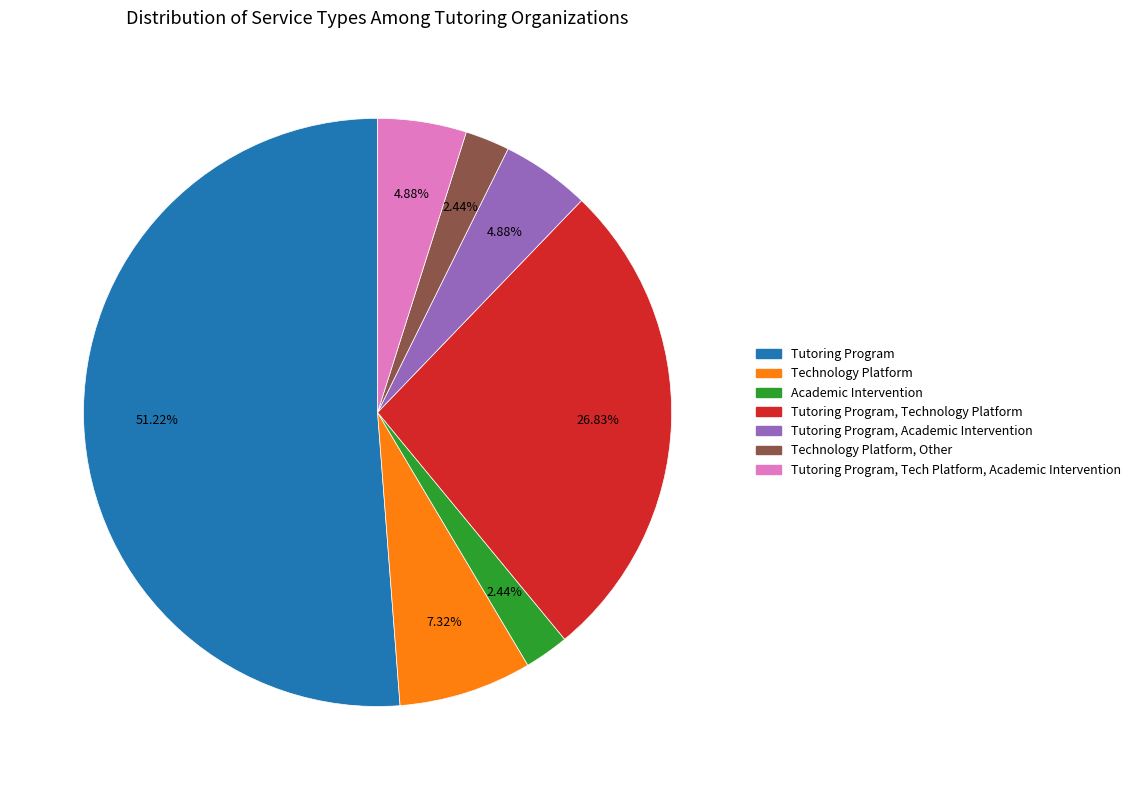

Is there any slice that represents more than half of the pie?

Yes